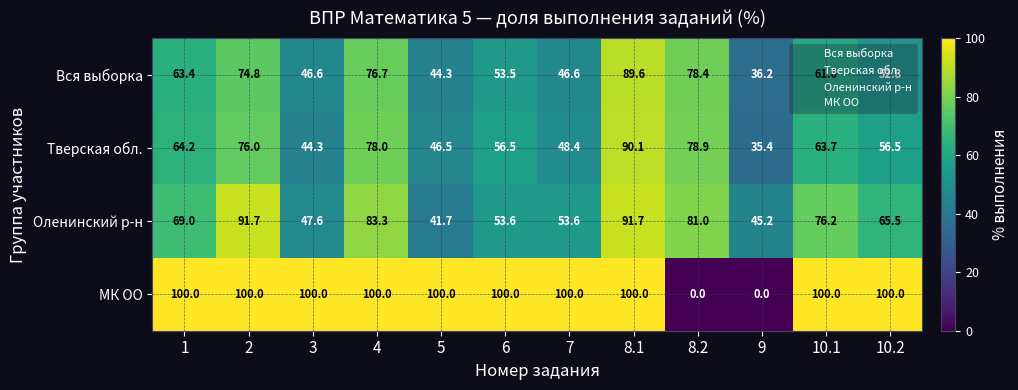

What is the sum of the Оленинский р-н values at 6 and 8.2?

134.6